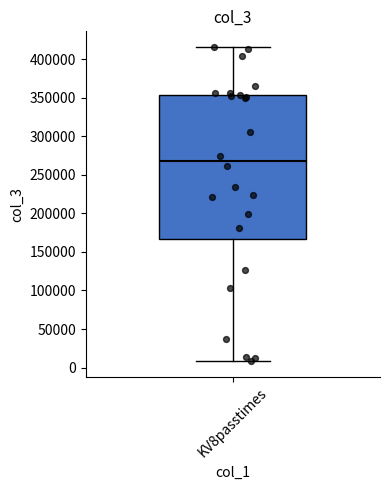

Where is the upper edge of the box for KV8passtimes on the y-axis? The values are not printed on the chart, so give them approximately, as read against the axis.

355000